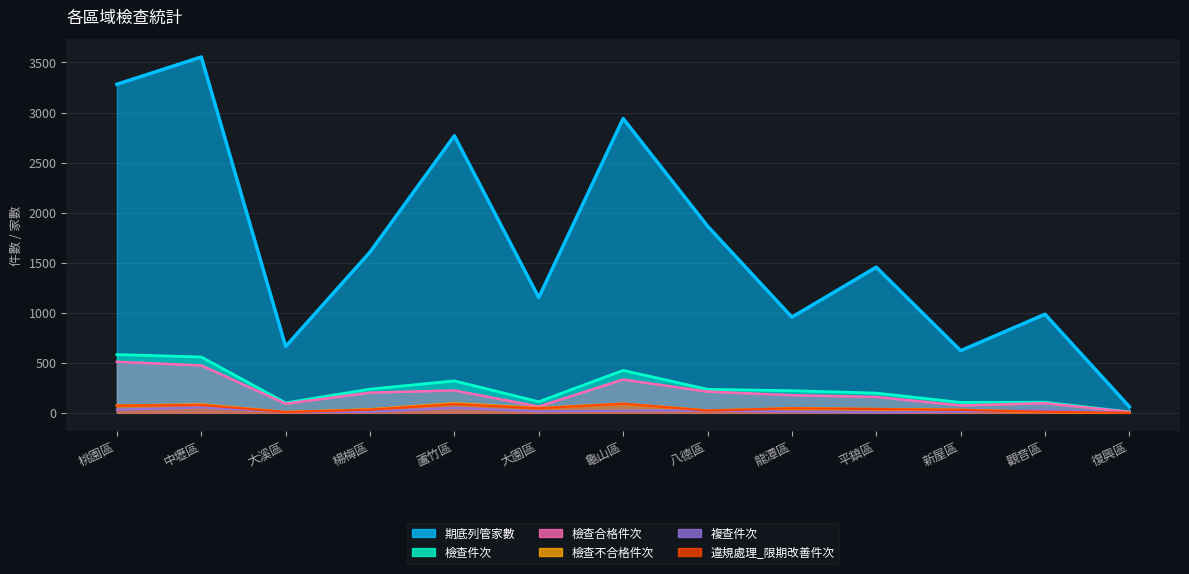

Does the chart have visible grid lines?

Yes